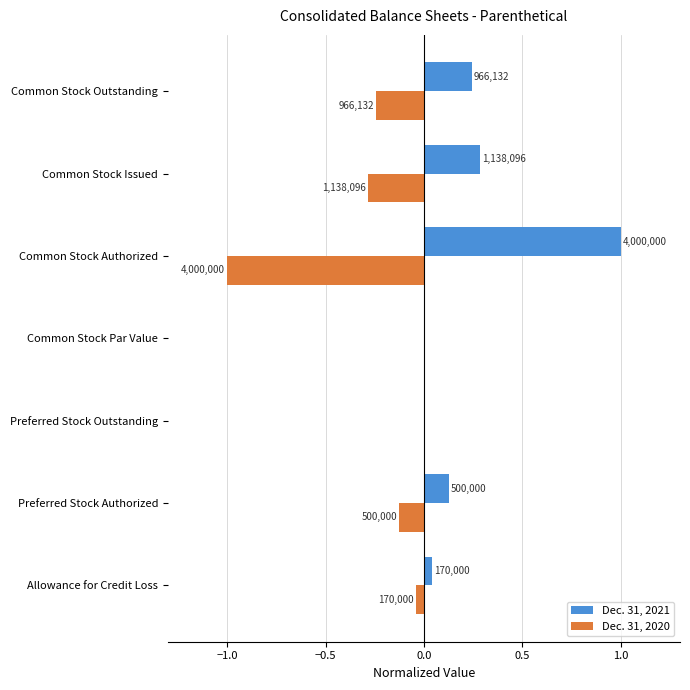

What are all the series names shown in the legend?

Dec. 31, 2021, Dec. 31, 2020